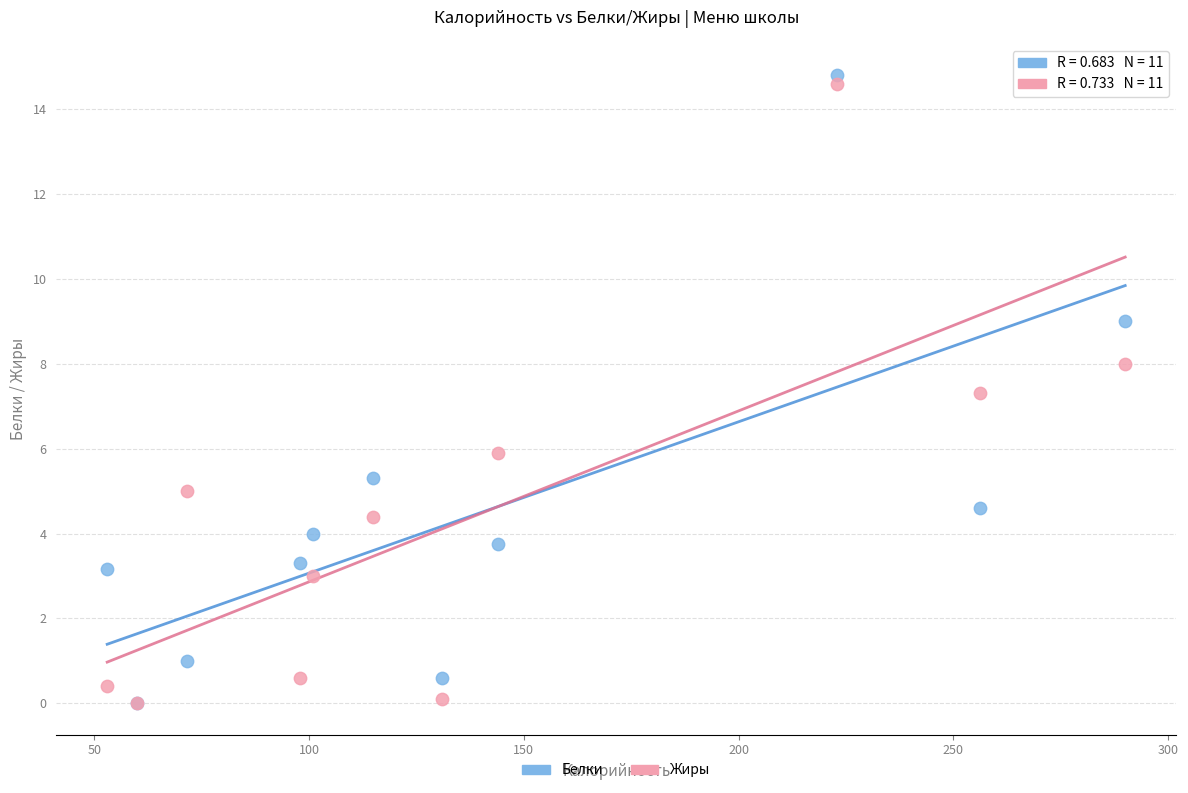

In the Жиры series, what Y value is closest to 7?

7.3